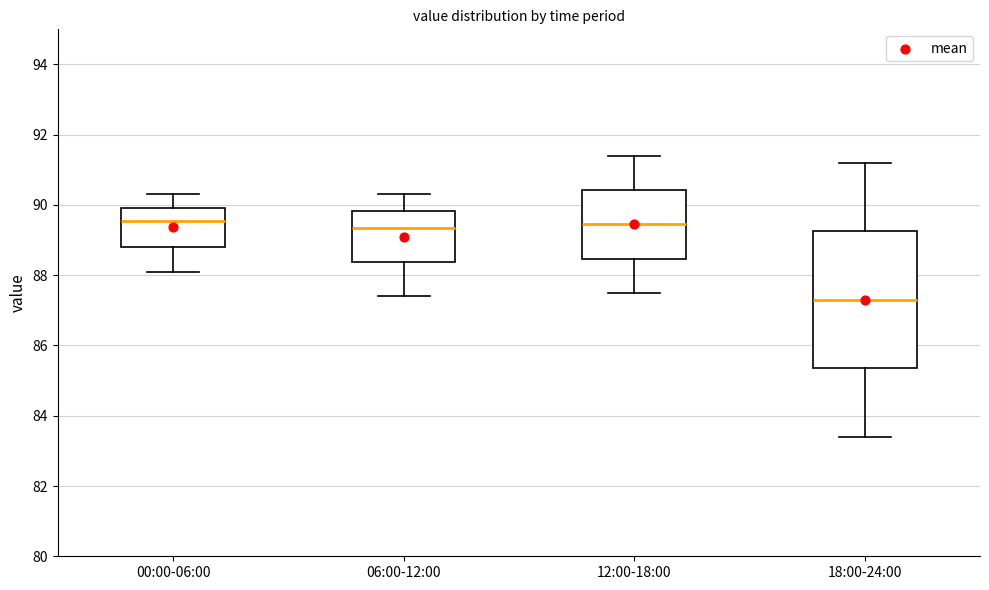

Reading left to right, read every box against the y-axis: the position of its median line, the range the box covers, and the ends of its whiskers. The values are not printed on the chart, so give them approximately, as read against the axis.

00:00-06:00: median 89.6, box 88.8 to 90.0, whiskers 88.2 to 90.4
06:00-12:00: median 89.4, box 88.4 to 89.8, whiskers 87.4 to 90.4
12:00-18:00: median 89.4, box 88.4 to 90.4, whiskers 87.6 to 91.4
18:00-24:00: median 87.4, box 85.4 to 89.2, whiskers 83.4 to 91.2